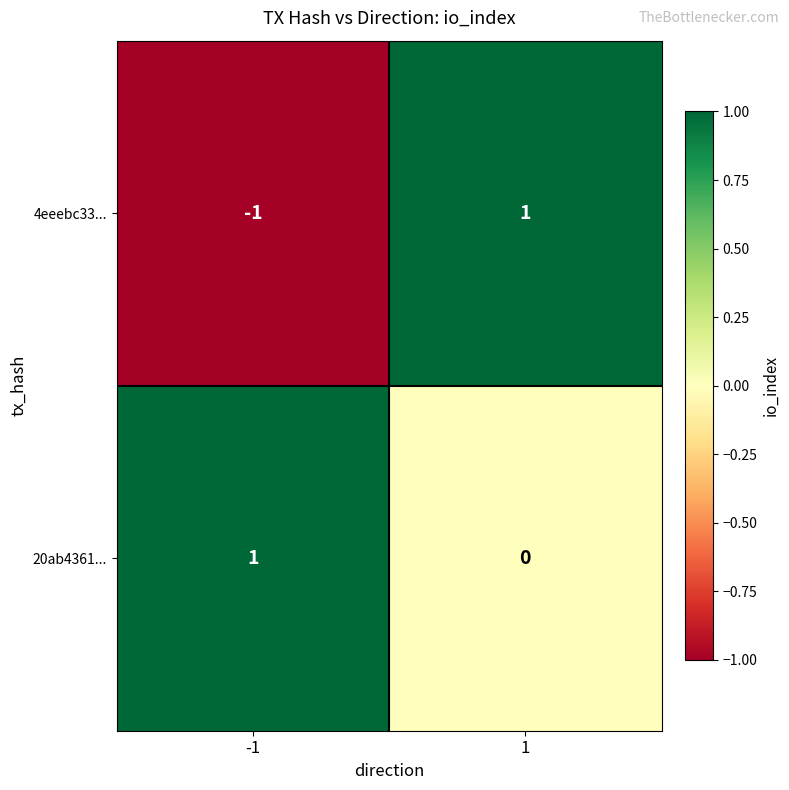

Reading right to left, what are all the values shown in this chart?

4eeebc33...: 1=1	-1=-1
20ab4361...: 1=0	-1=1